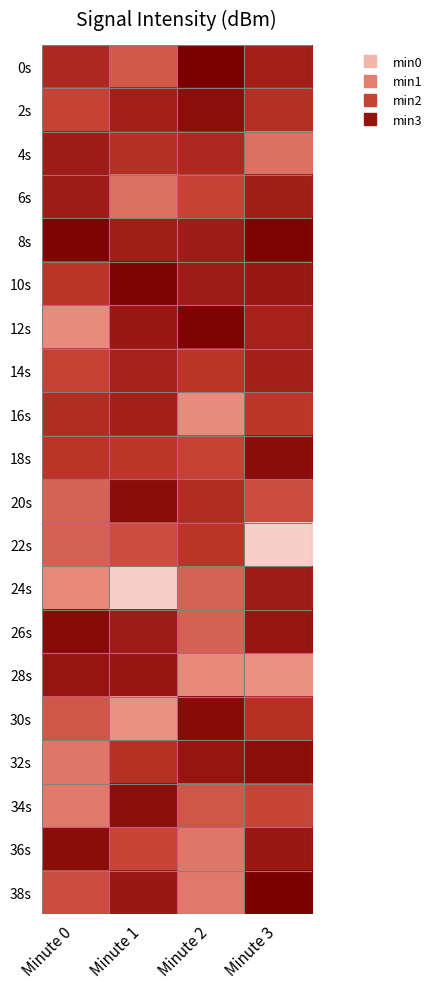

What is the difference between the highest and lowest values at Minute 1?

22.4